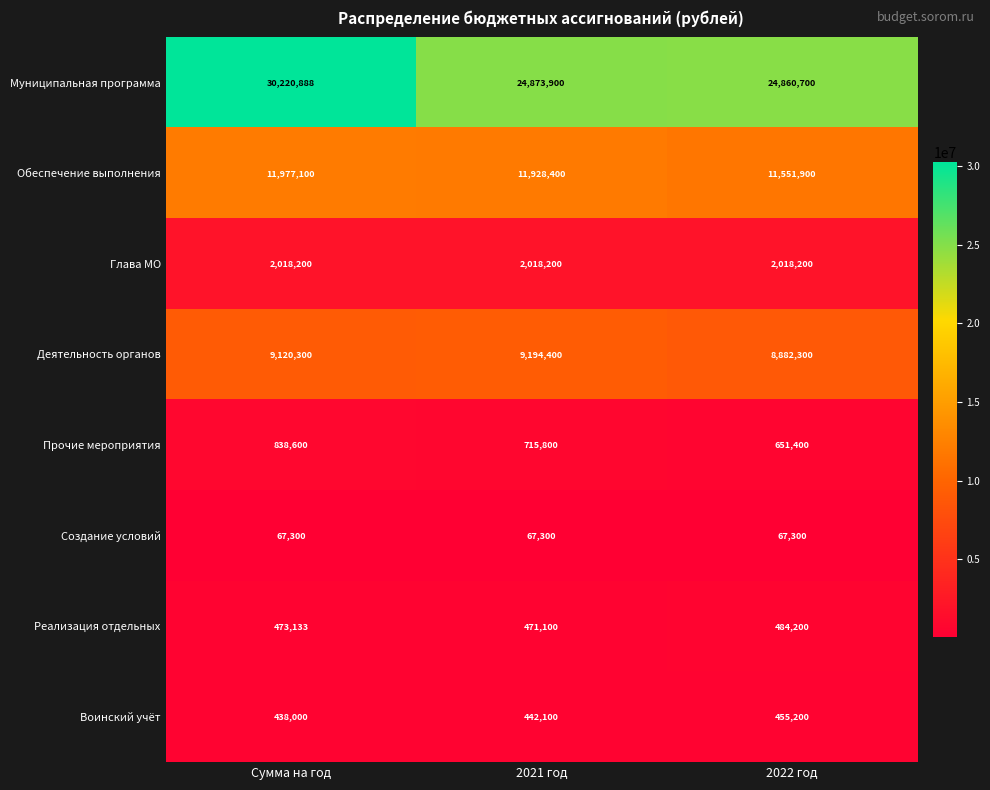

What is the total value across all series at 2021 год?

49711200